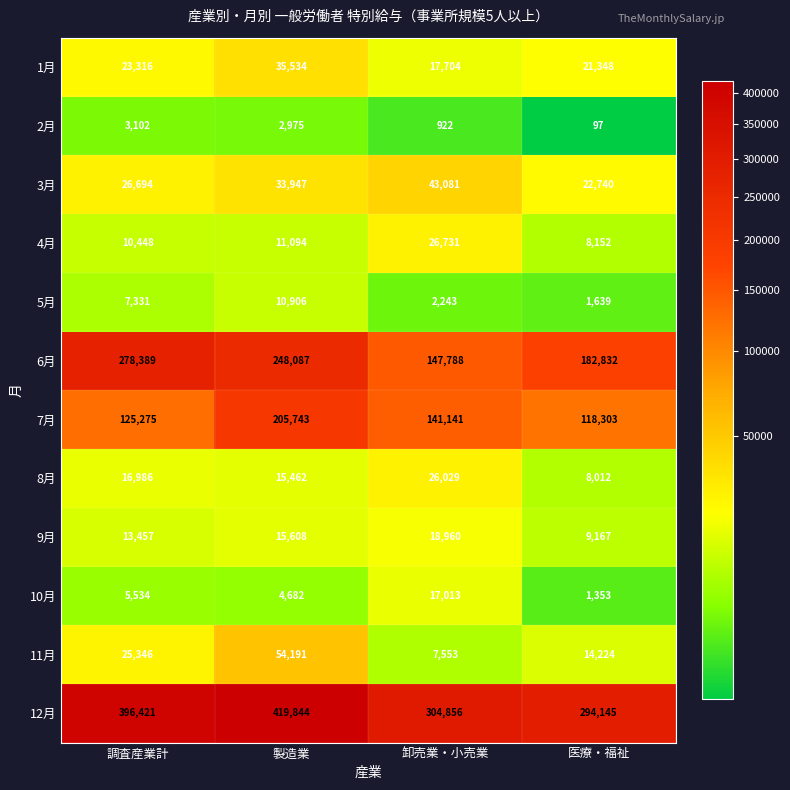

How many 6月 values are between 182832 and 278389?

3